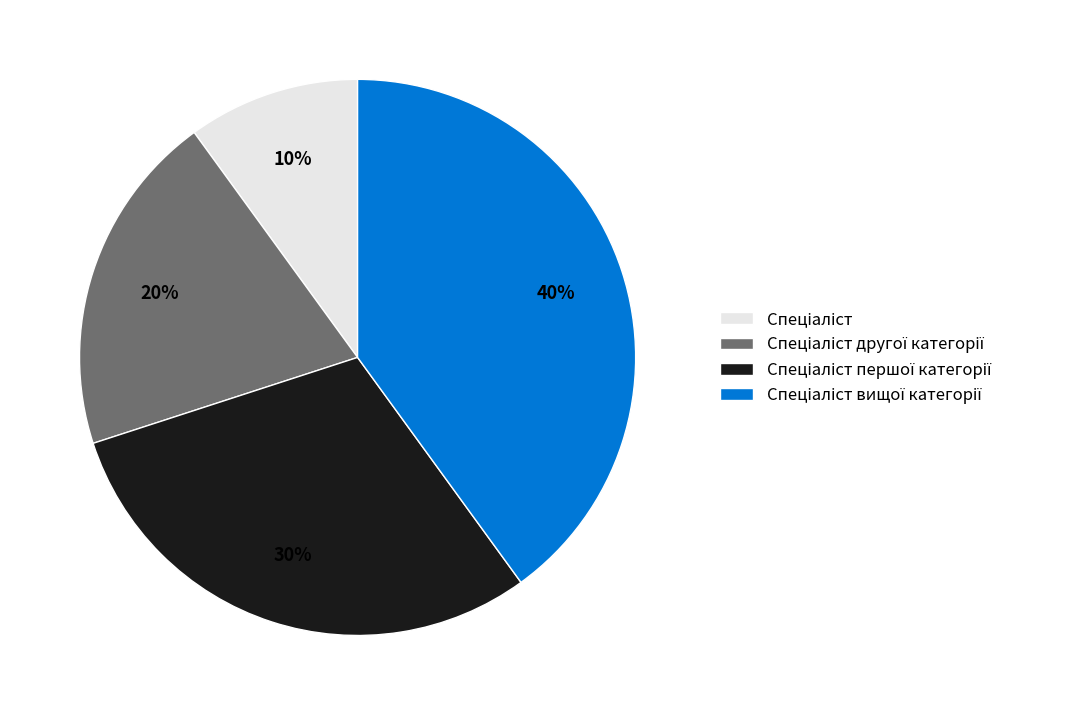

How many segments does this pie chart have?

4